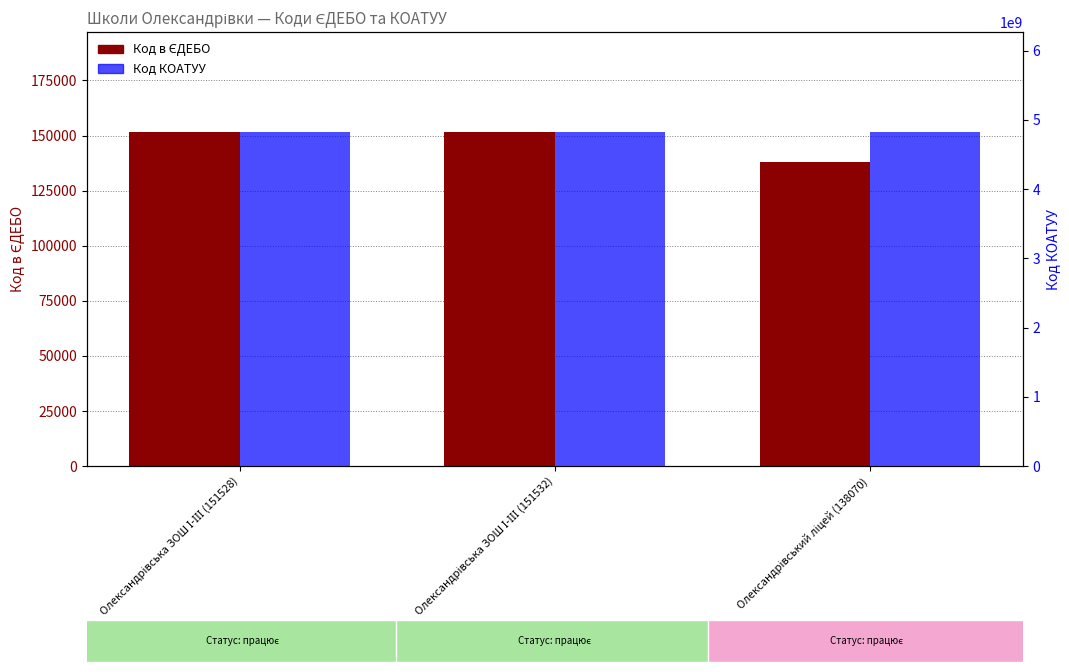

At which label does Код в ЄДЕБО first exceed 151528?

Олександрівська ЗОШ І-ІІІ (151532)